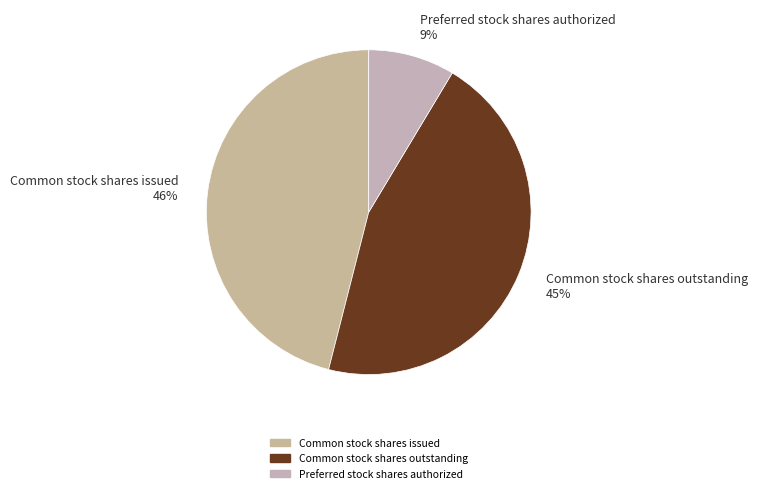

Which category has the smallest portion of the pie?

Preferred stock shares authorized